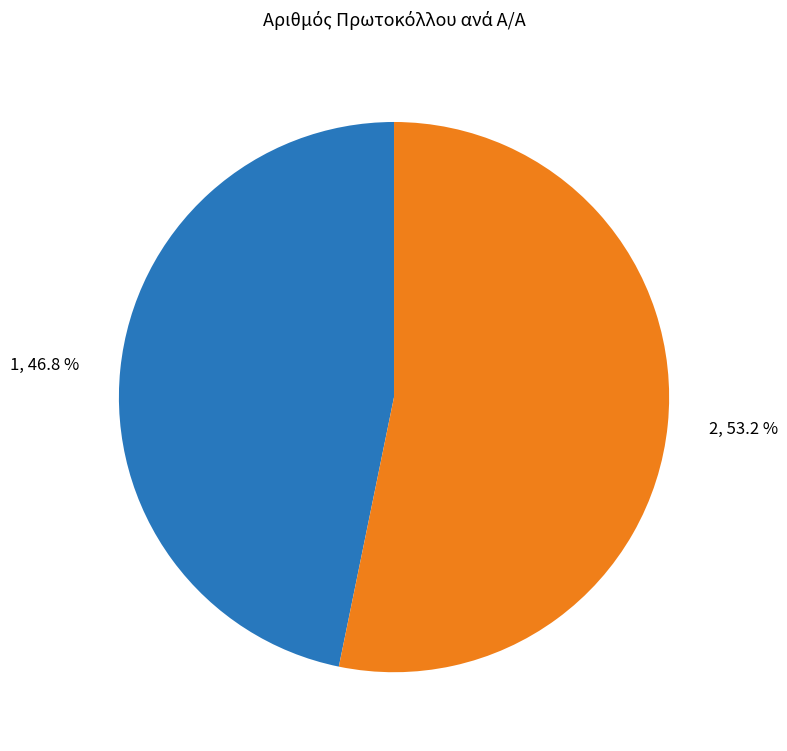

What percentage is the 1 slice, to the nearest percent?

47%